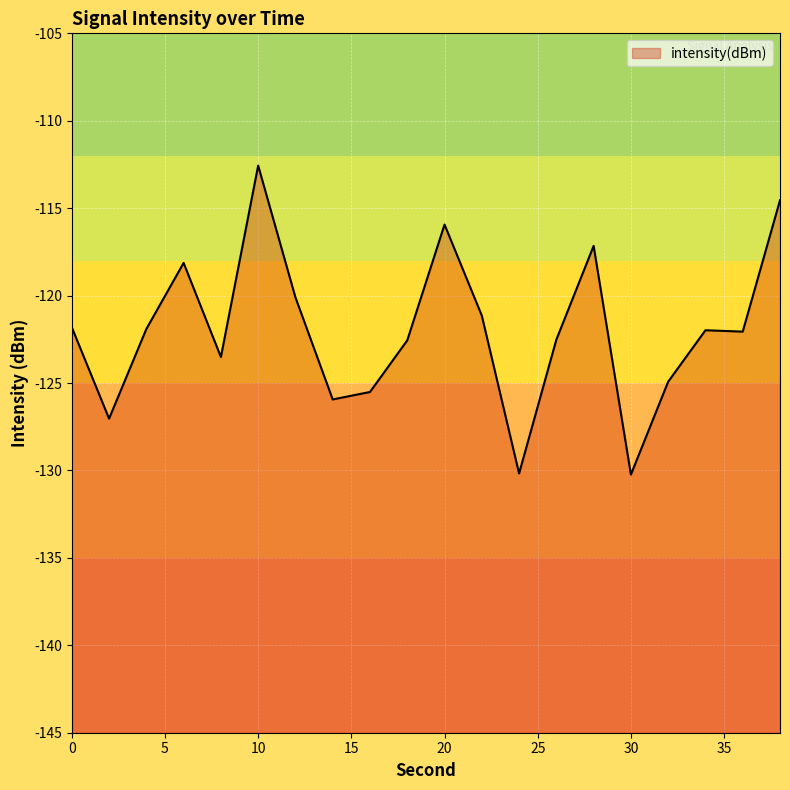

List the labels in order of value, largest first.

10, 38, 20, 28, 6, 12, 22, 0, 4, 34, 36, 26, 18, 8, 32, 16, 14, 2, 24, 30